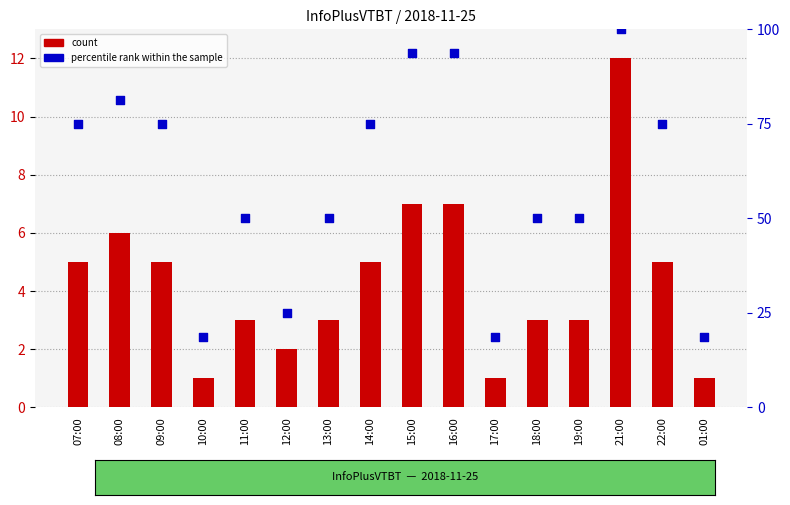

What is the total value across all series at 12:00?

27.0